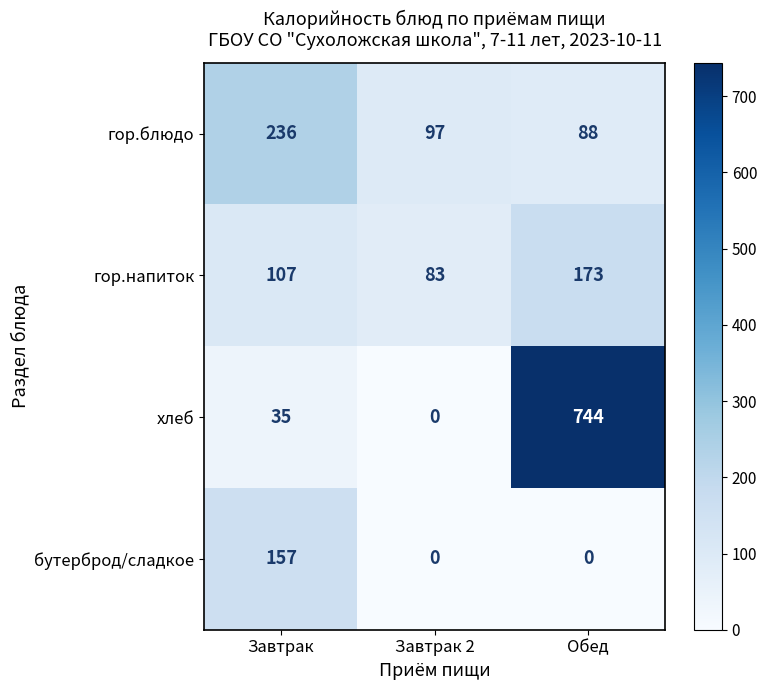

Which label corresponds to the largest value in the chart?

Обед